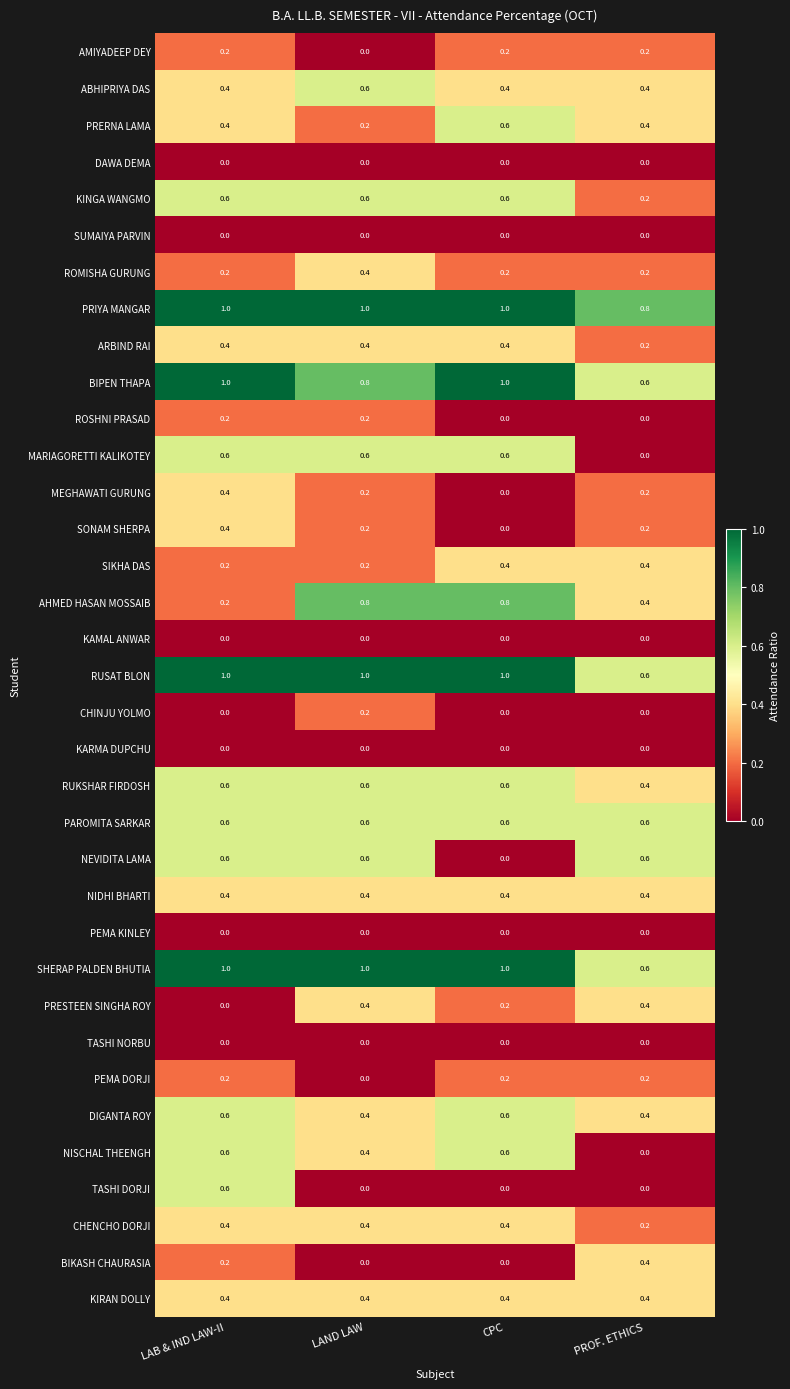

What is the maximum value shown in the chart?

1.0